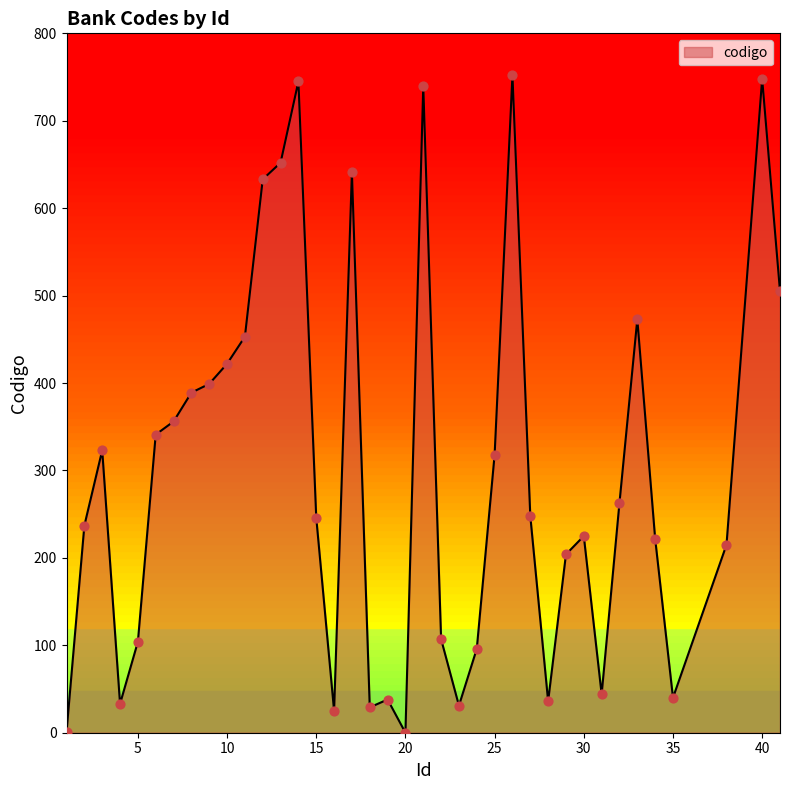

What is the difference between the maximum and minimum values?

752